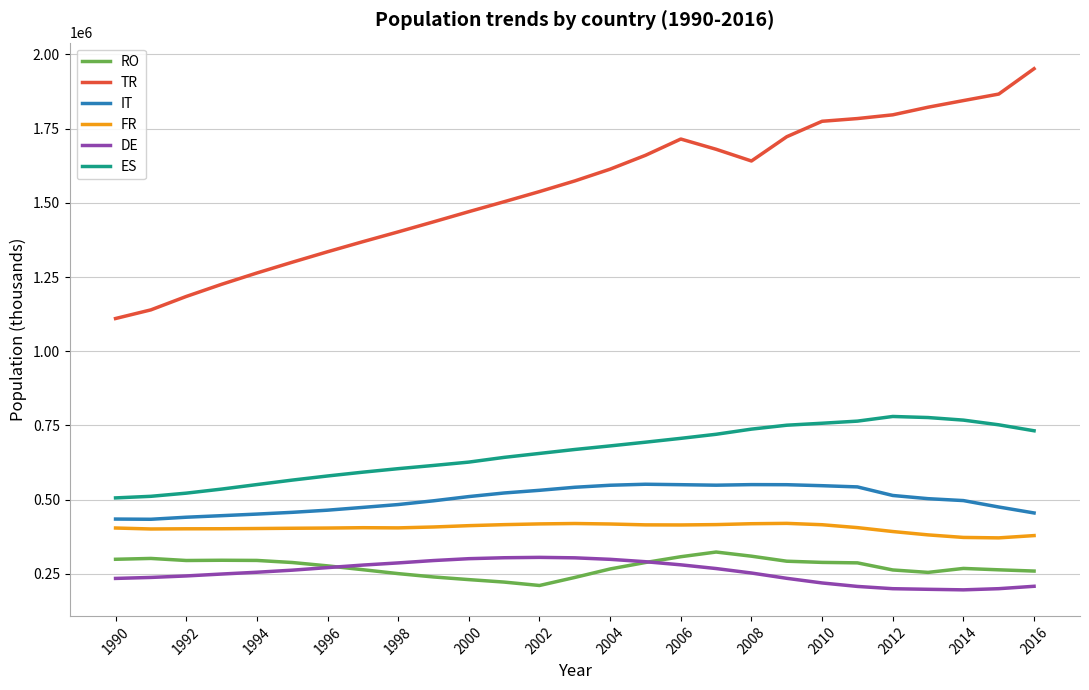

Which series has the largest total across all categories?

TR